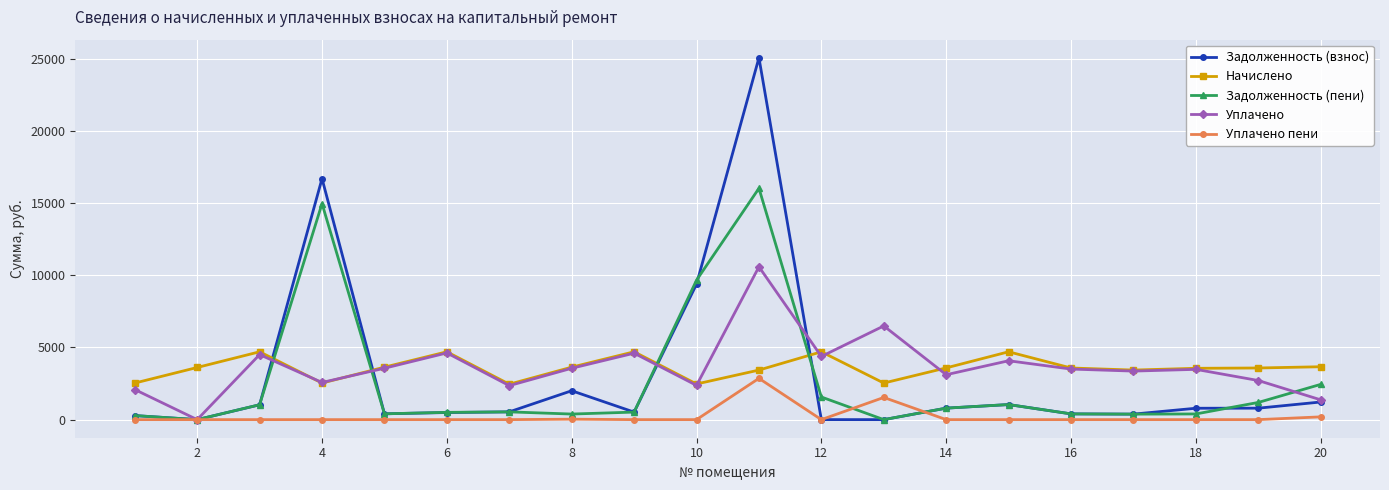

True or false: Задолженность (пени) has more than 2 interior local peaks.

True